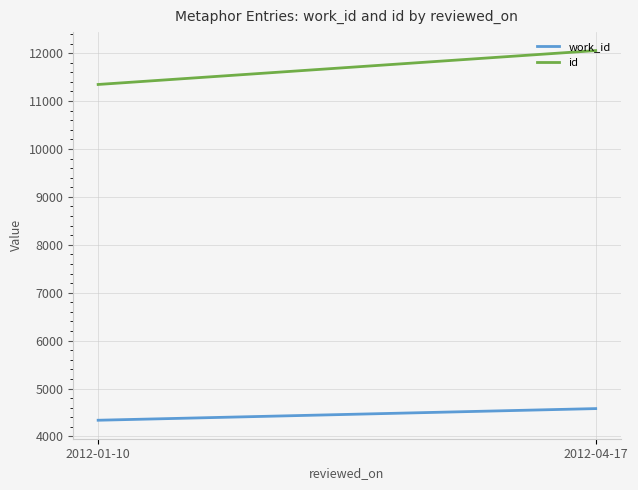

List the series in order of their overall mean, highest first.

id, work_id